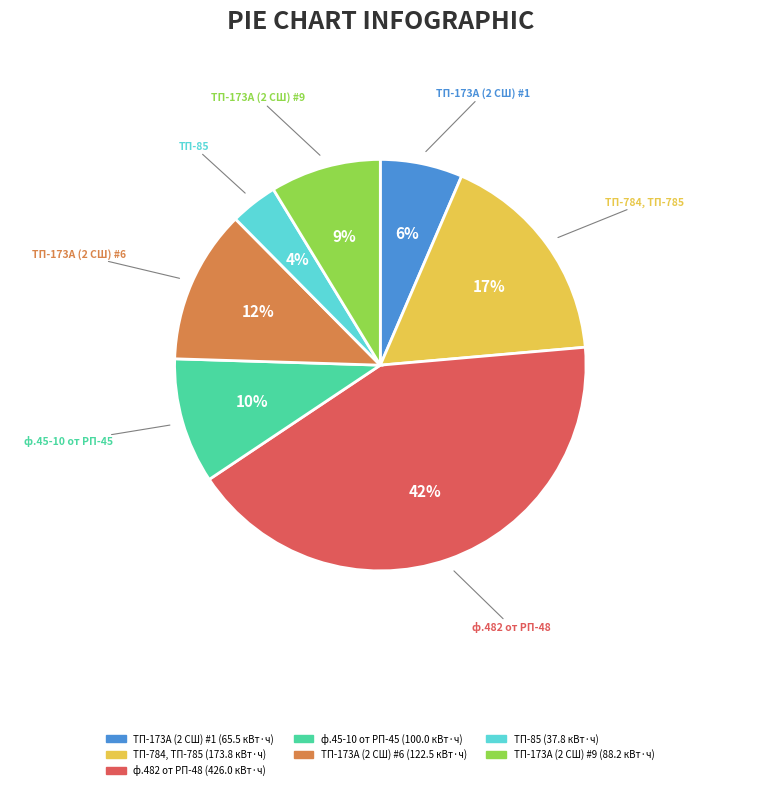

How many segments does this pie chart have?

7